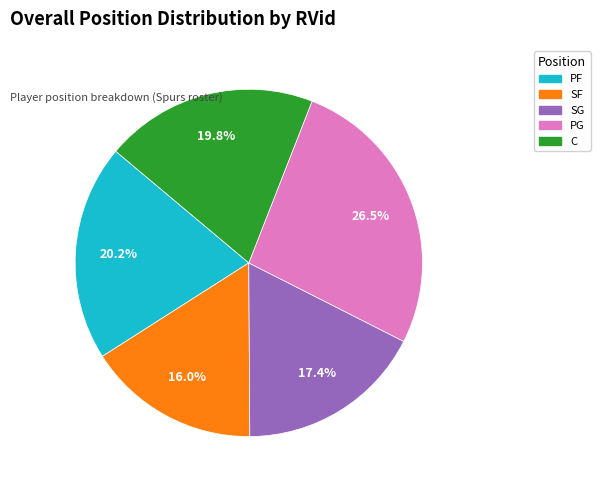

Is it true that SG is 23% of the pie?

False